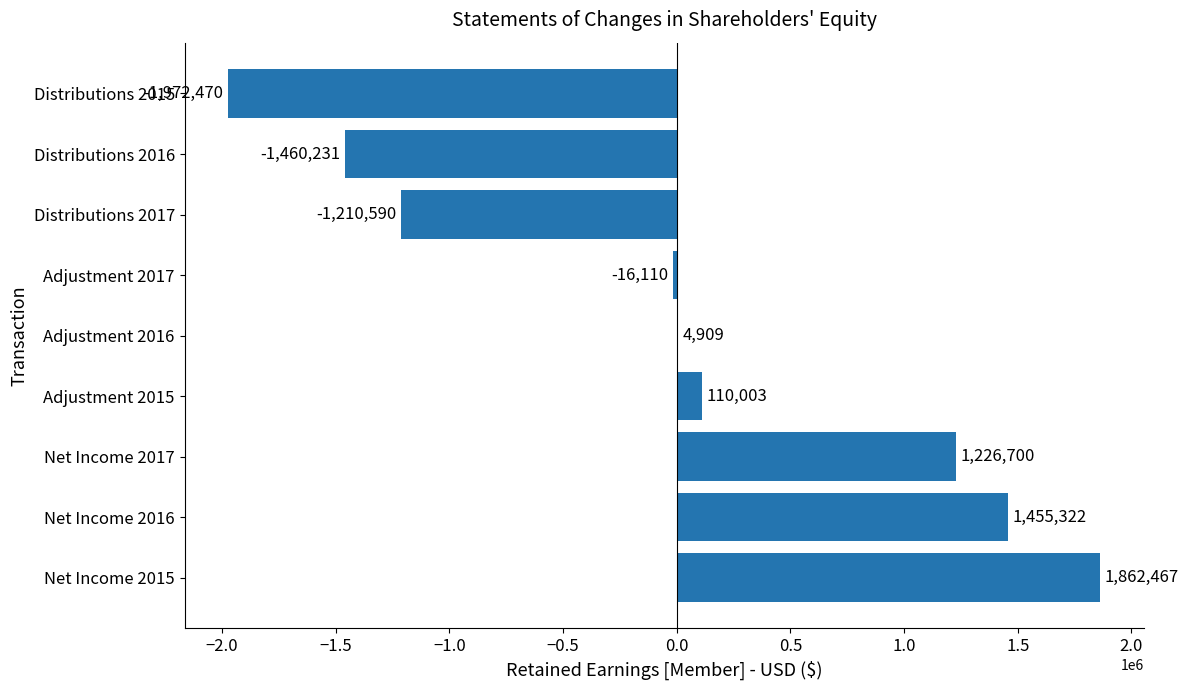

Read the value at Adjustment 2017, to the nearest 100.

-16100